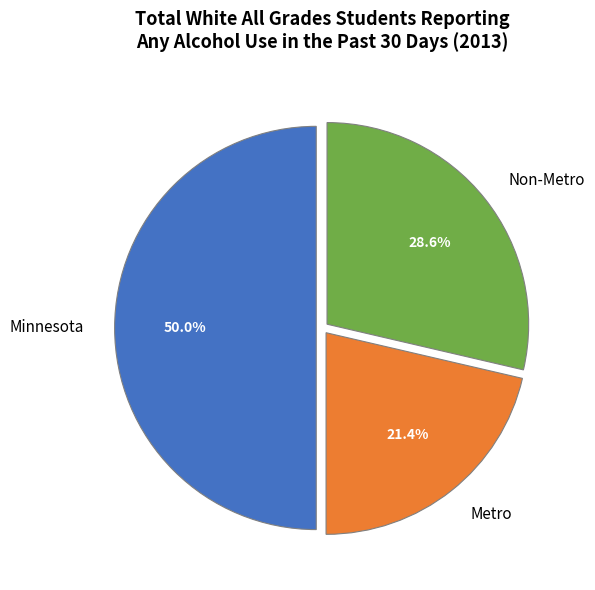

What percentage do Metro and Minnesota together represent?

71.4%